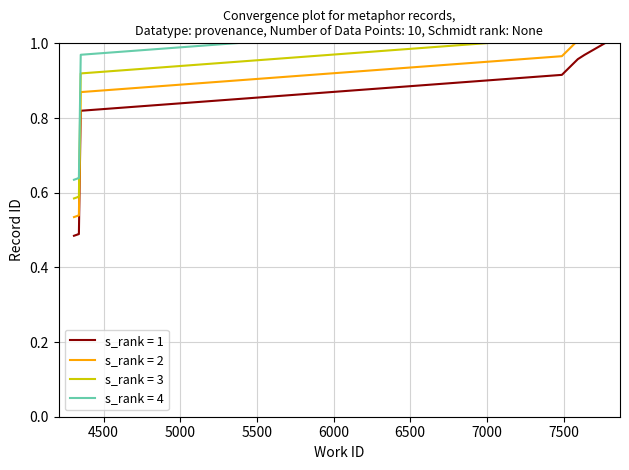

Is it true that the value at 7768 is 1.7?

False